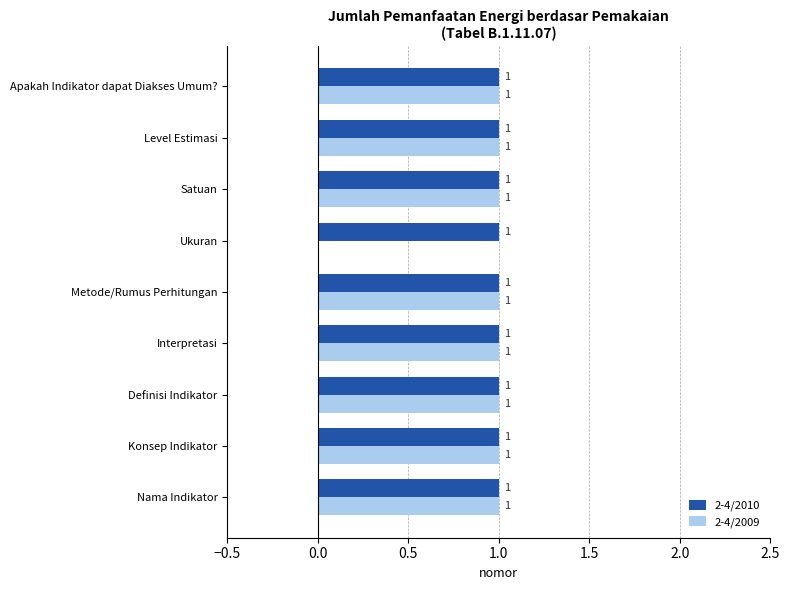

Which series has the largest range (max minus min)?

2-4/2009